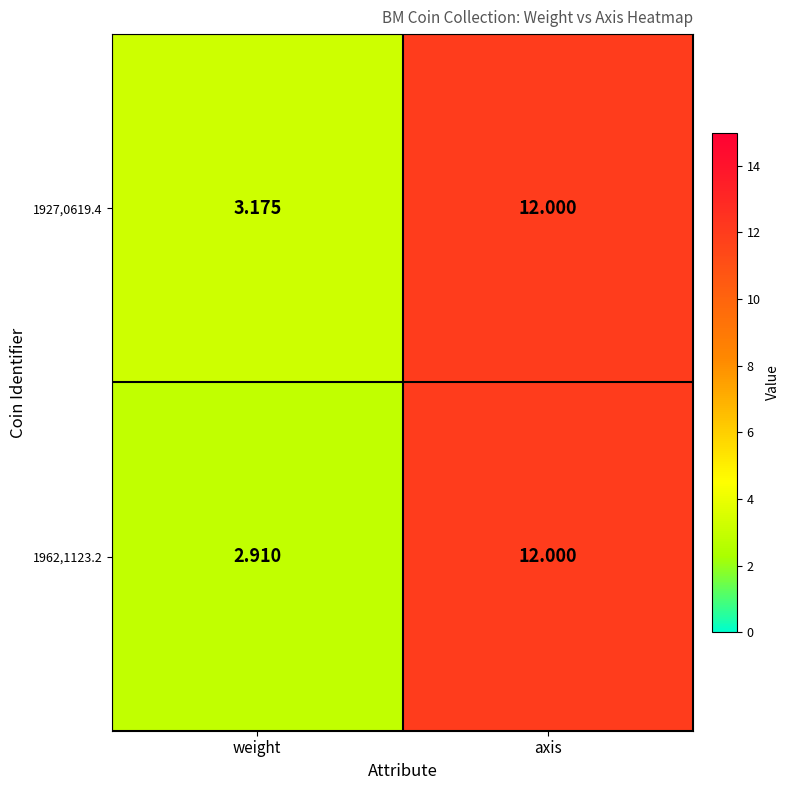

Where is 1927,0619.4 nearest to the value 7?

weight